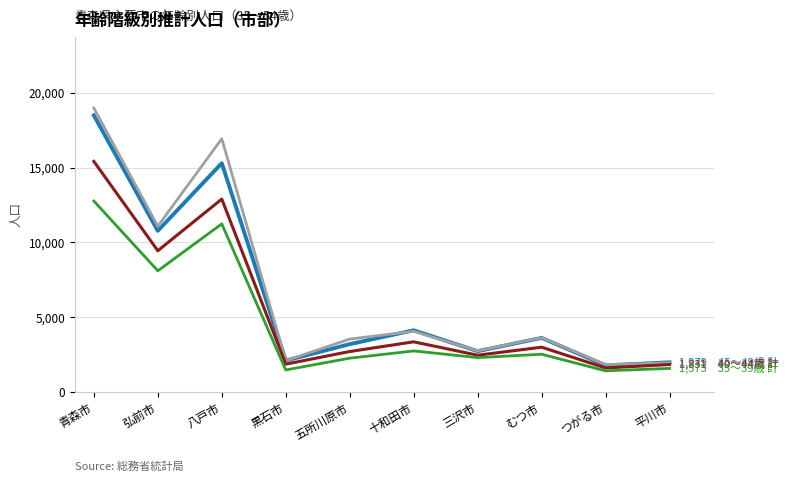

At which category does the chart reach its peak across all series?

青森市